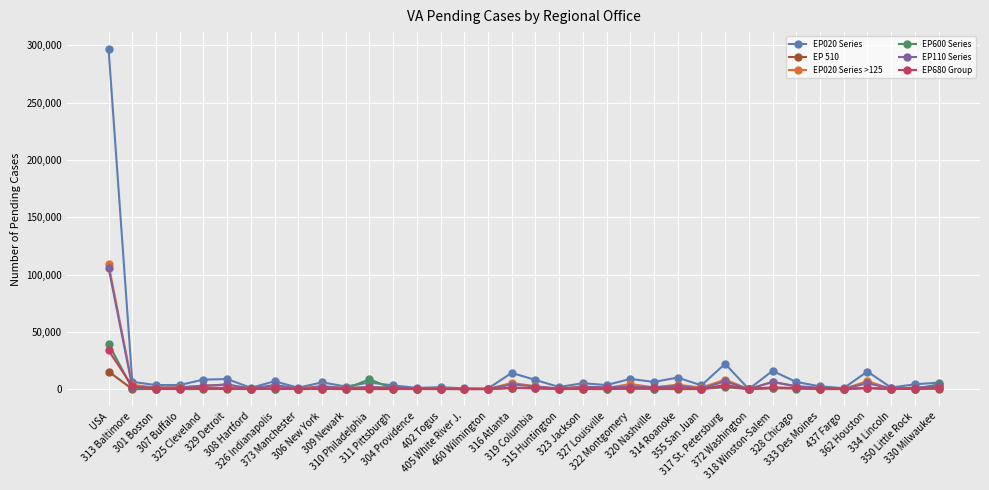

What is the highest value of the EP020 Series >125 series?

108892